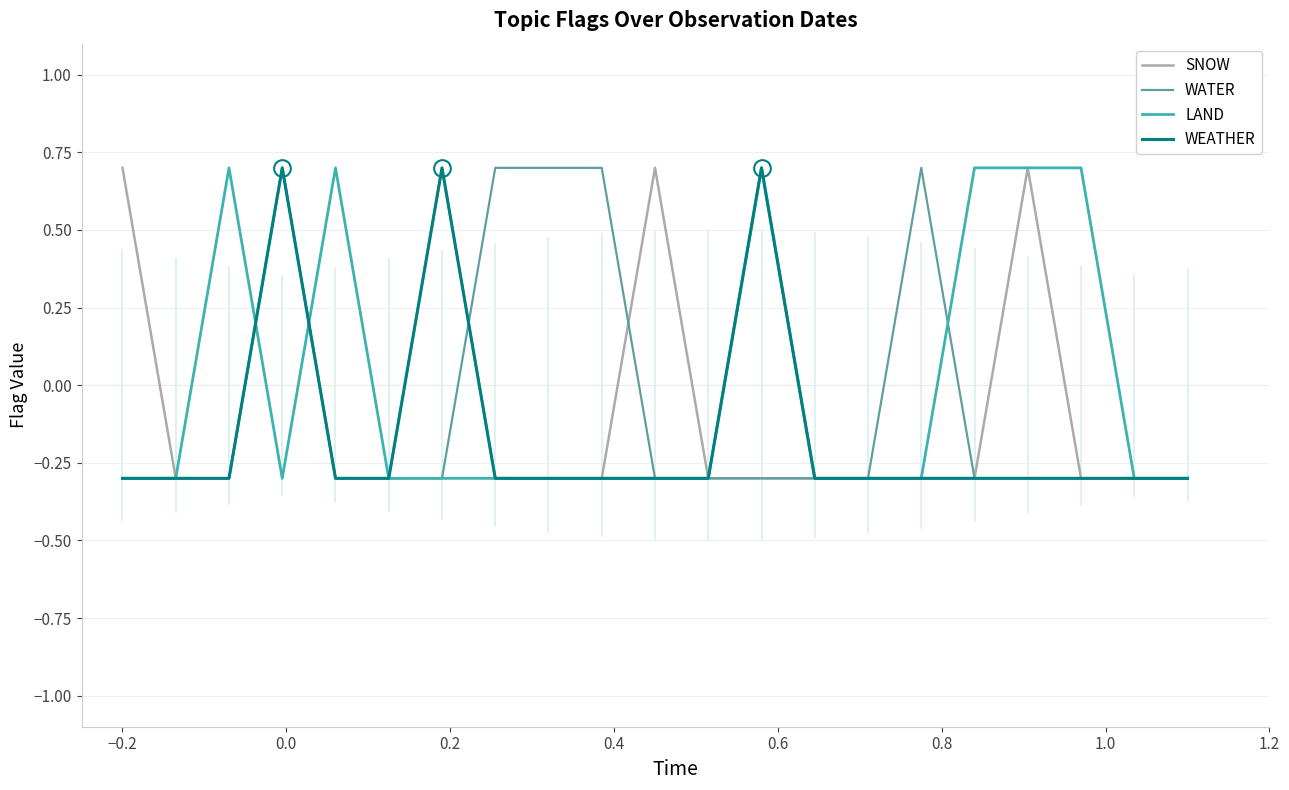

What is the highest value of the LAND series?

0.7